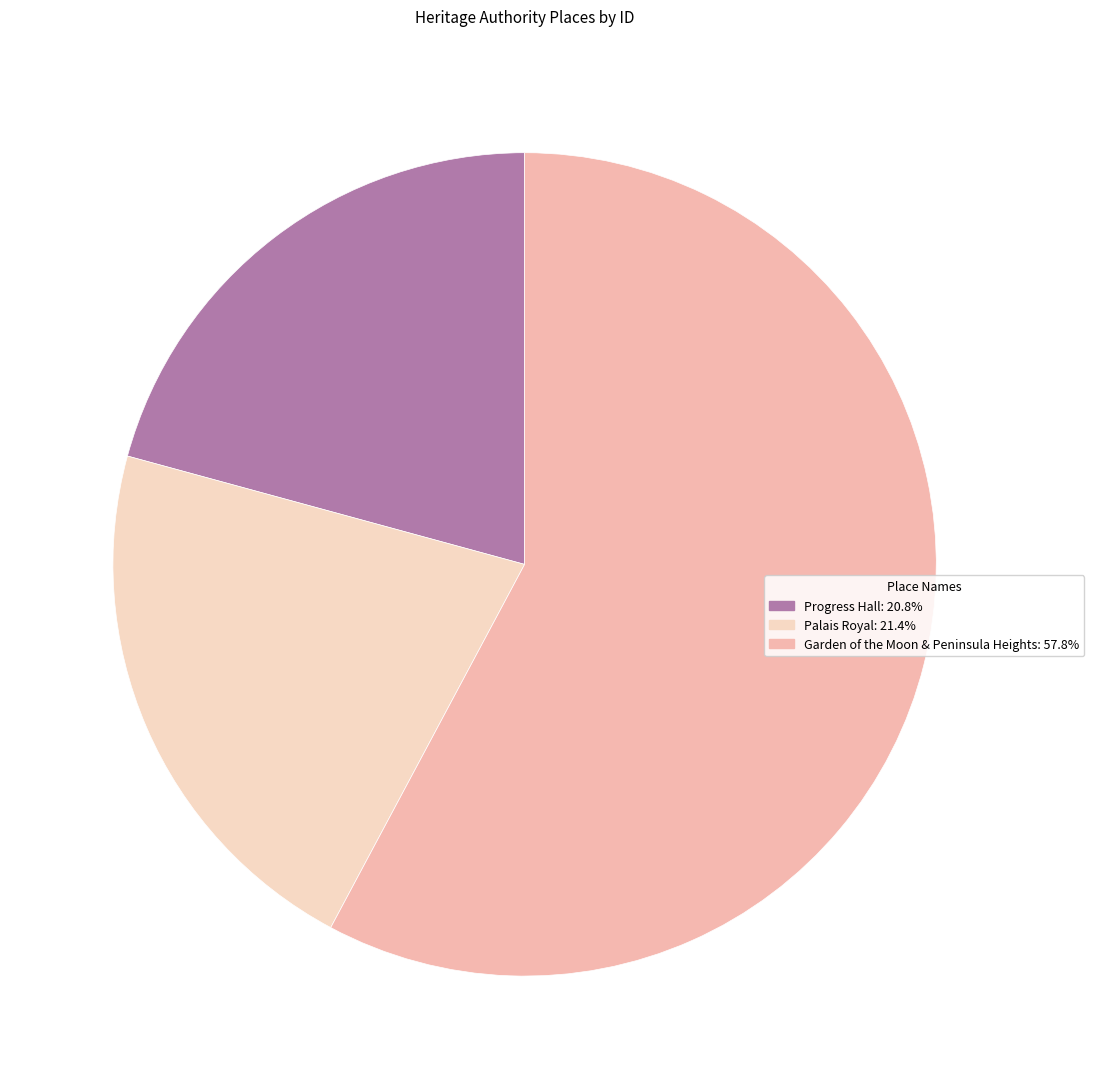

Count the number of slices in the pie.

3